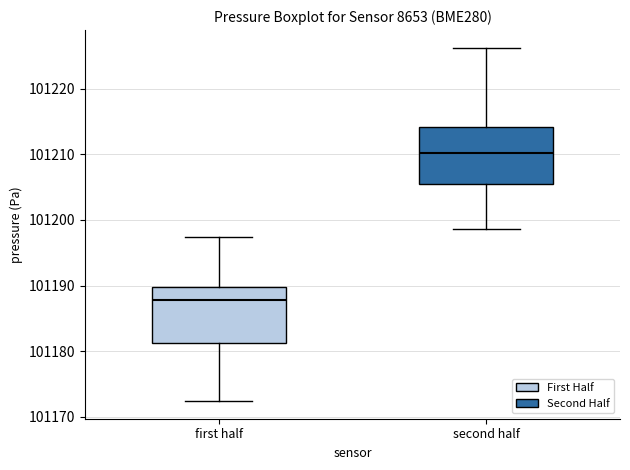

Reading left to right, transcribe this box plot: for each box, give where its median line is, the range the box spans, and where its two whiskers end, as read against the y-axis. The values are not printed on the chart, so give them approximately, as read against the axis.

first half: median 101188, box 101181 to 101190, whiskers 101172 to 101197
second half: median 101210, box 101206 to 101214, whiskers 101199 to 101226